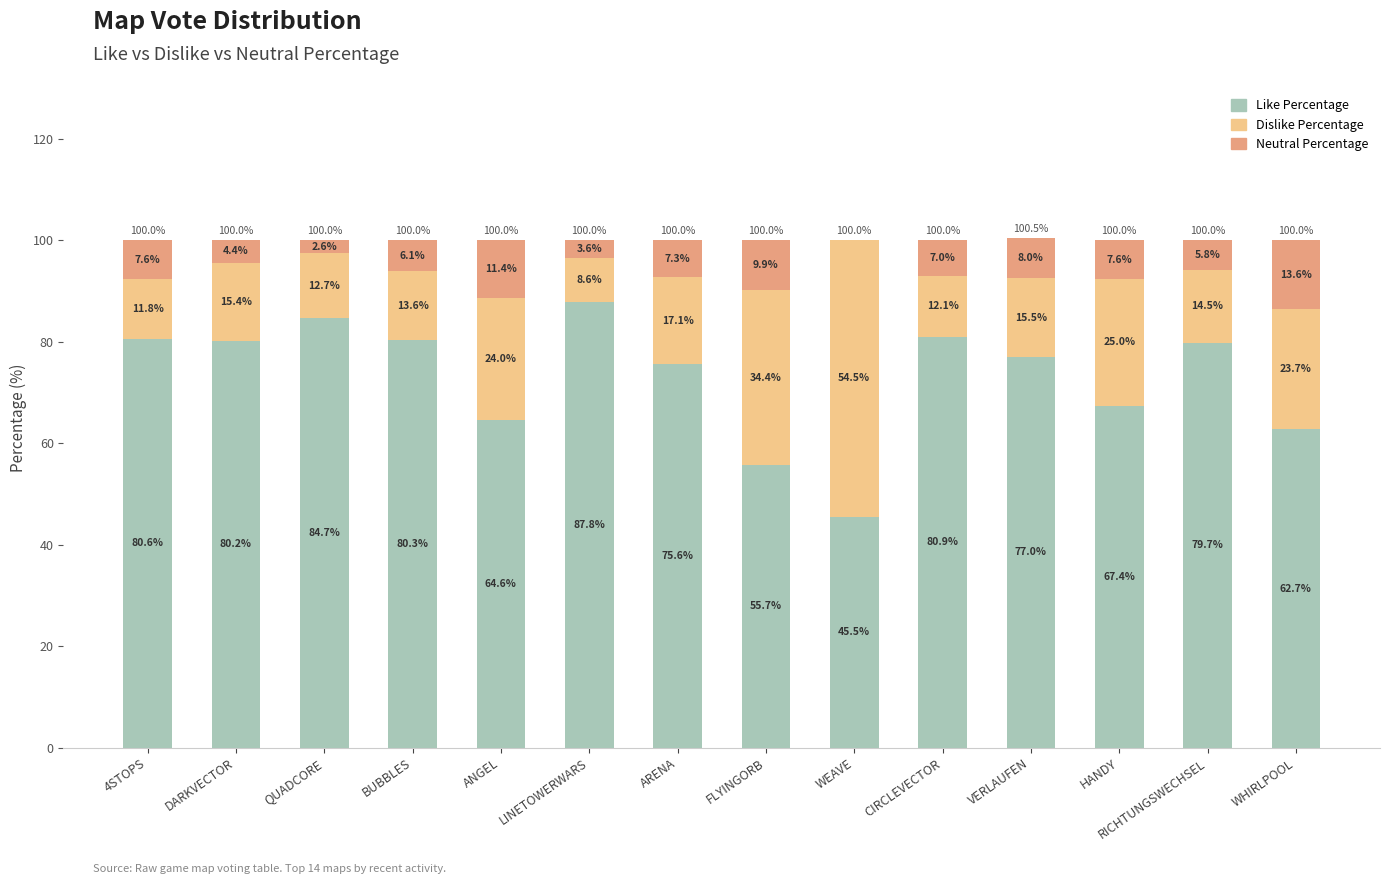

What is the highest value of the Like Percentage series?

87.8